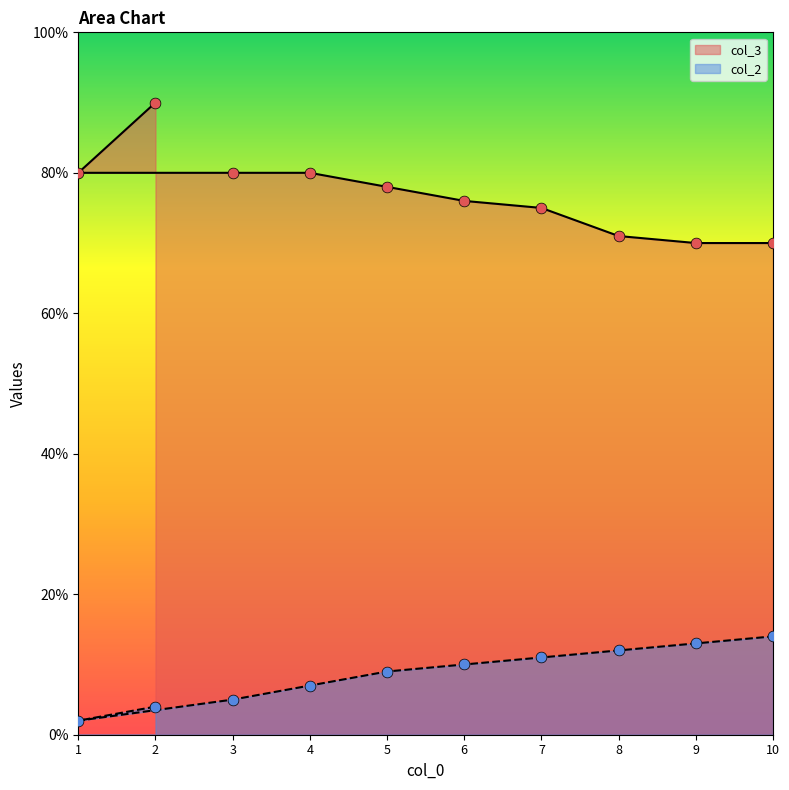

What is the total value across all series at 4?

87